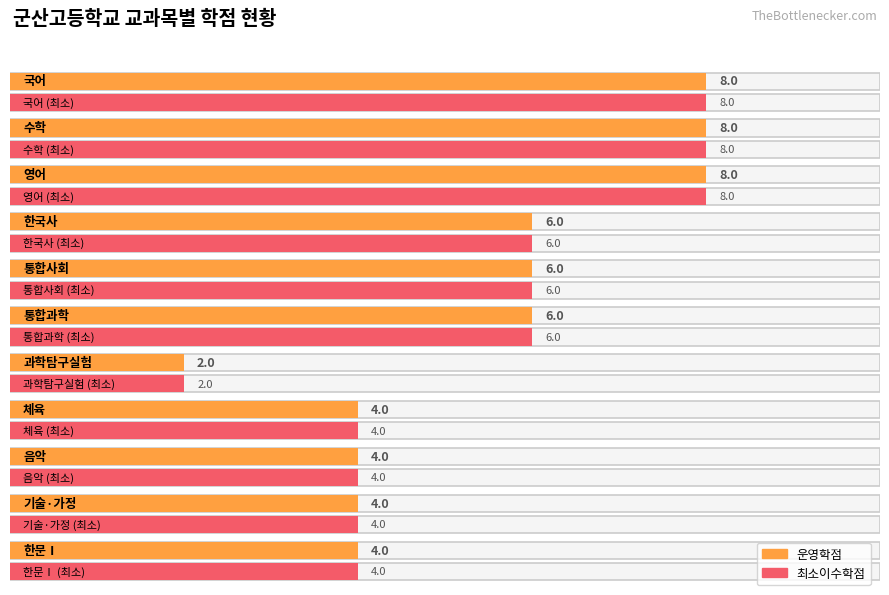

Rank the series by their maximum value, from highest to lowest.

운영학점, 최소이수학점